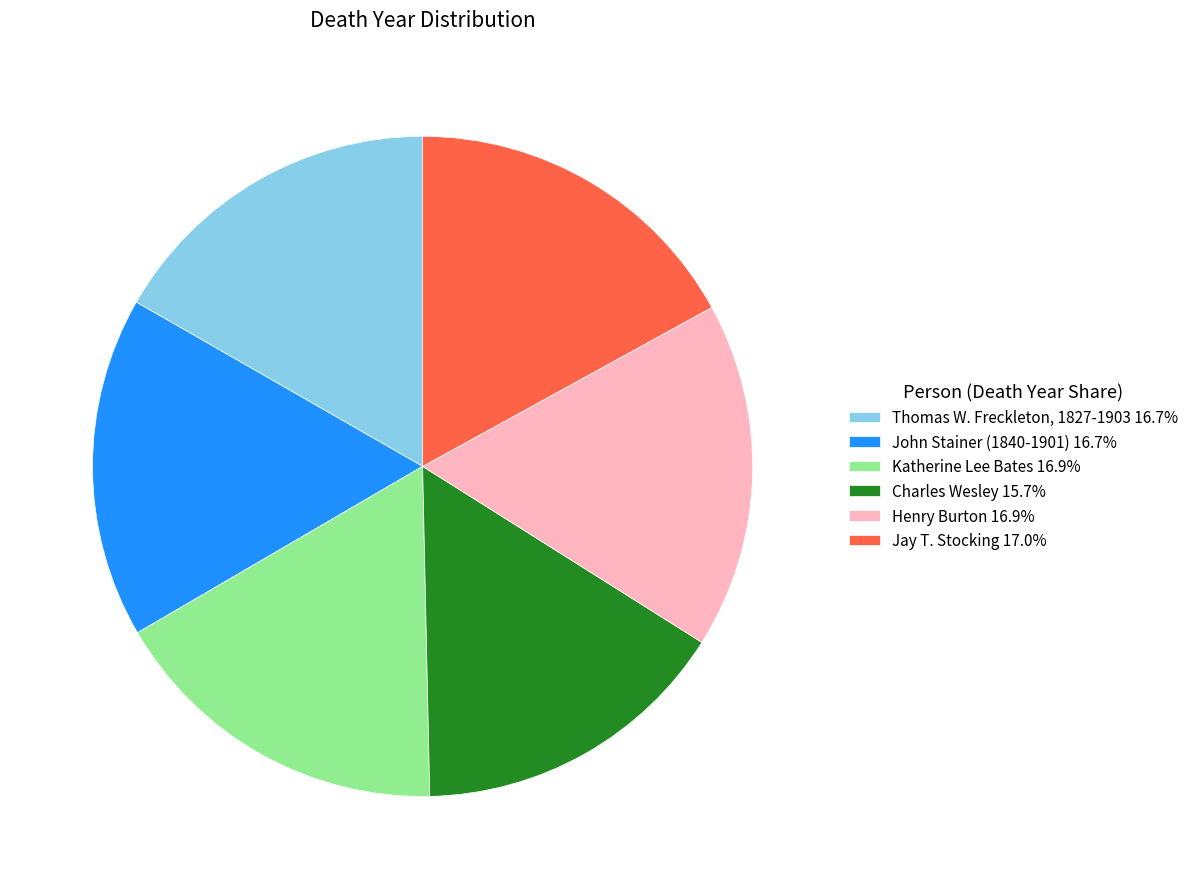

Combined, do Thomas W. Freckleton, 1827-1903 16.7% and Charles Wesley 15.7% account for over 50%?

No